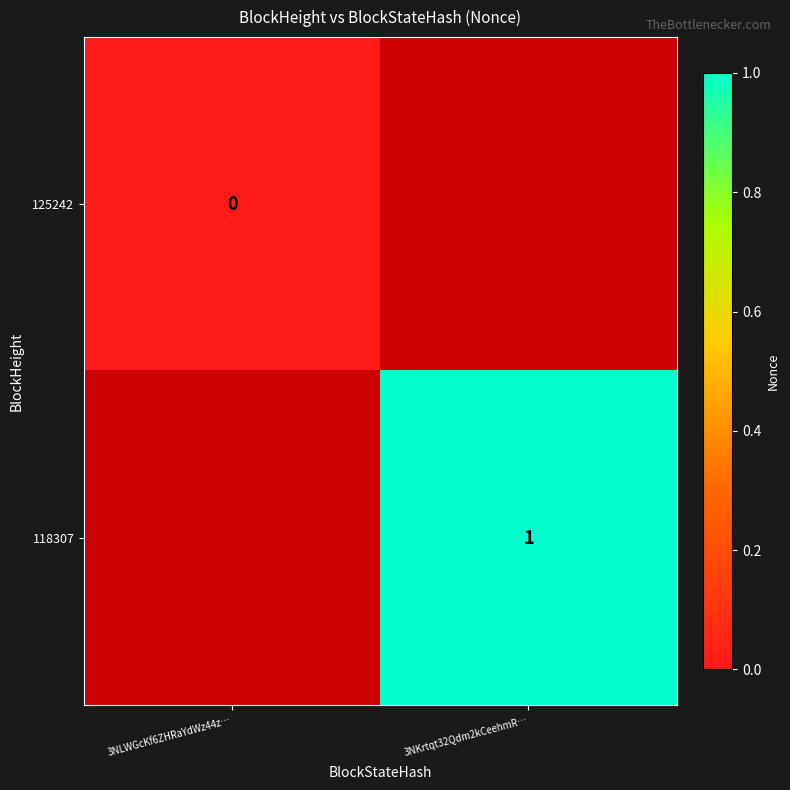

True or false: 118307 has a value of 0 at 3NKrtqt32Qdm2kCeehmR….

False